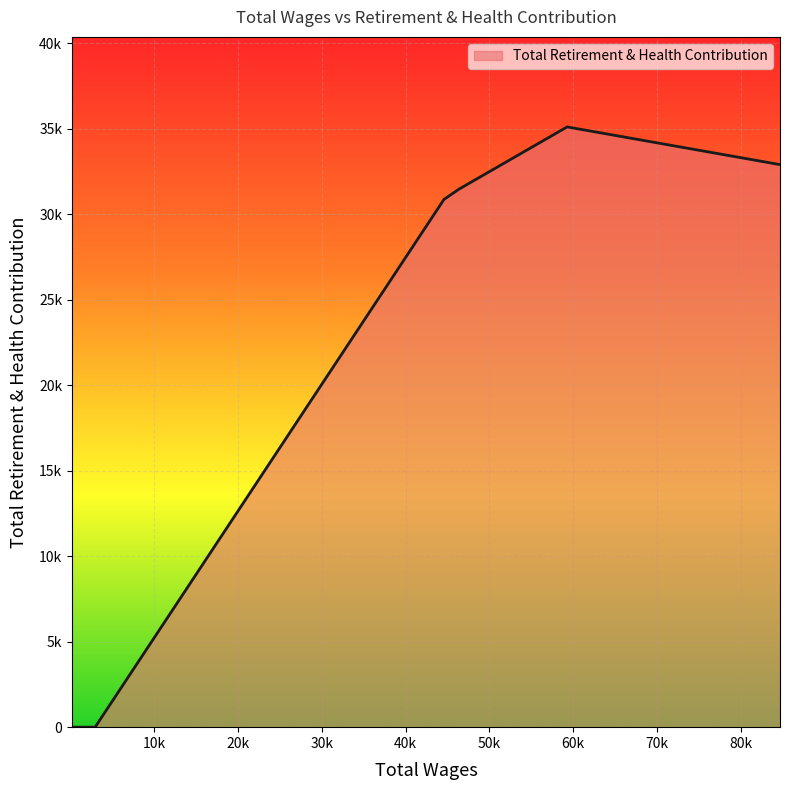

Does the chart have visible grid lines?

Yes